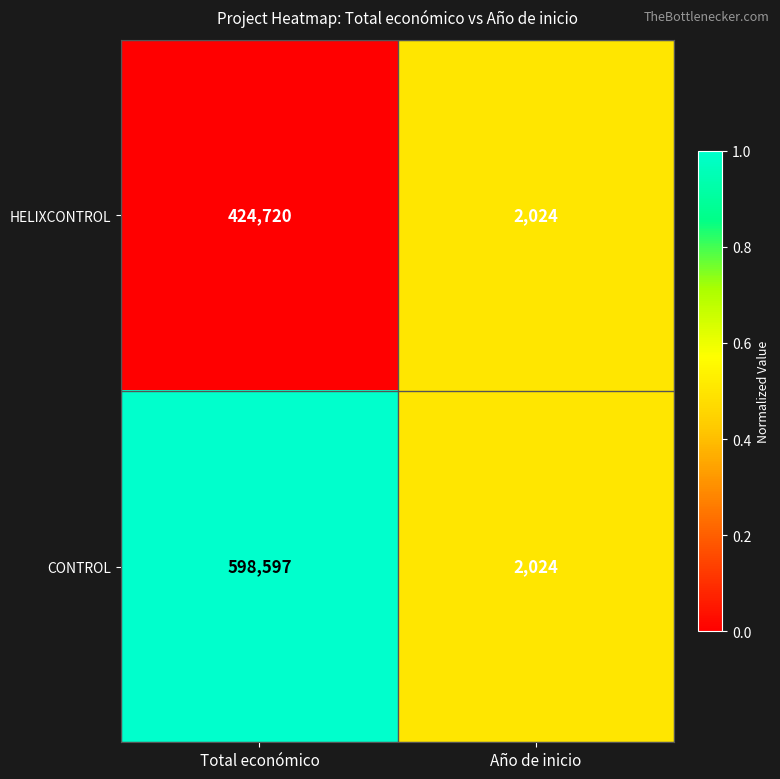

Which series has the largest total across all categories?

CONTROL